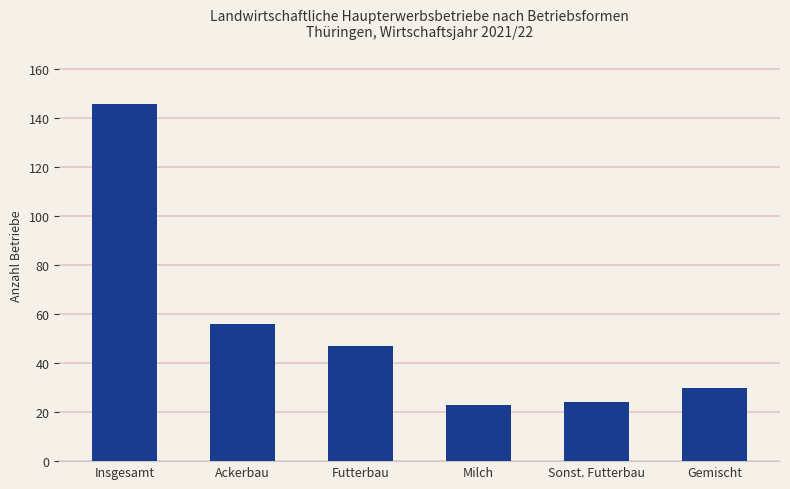

How many series are shown in this chart?

1